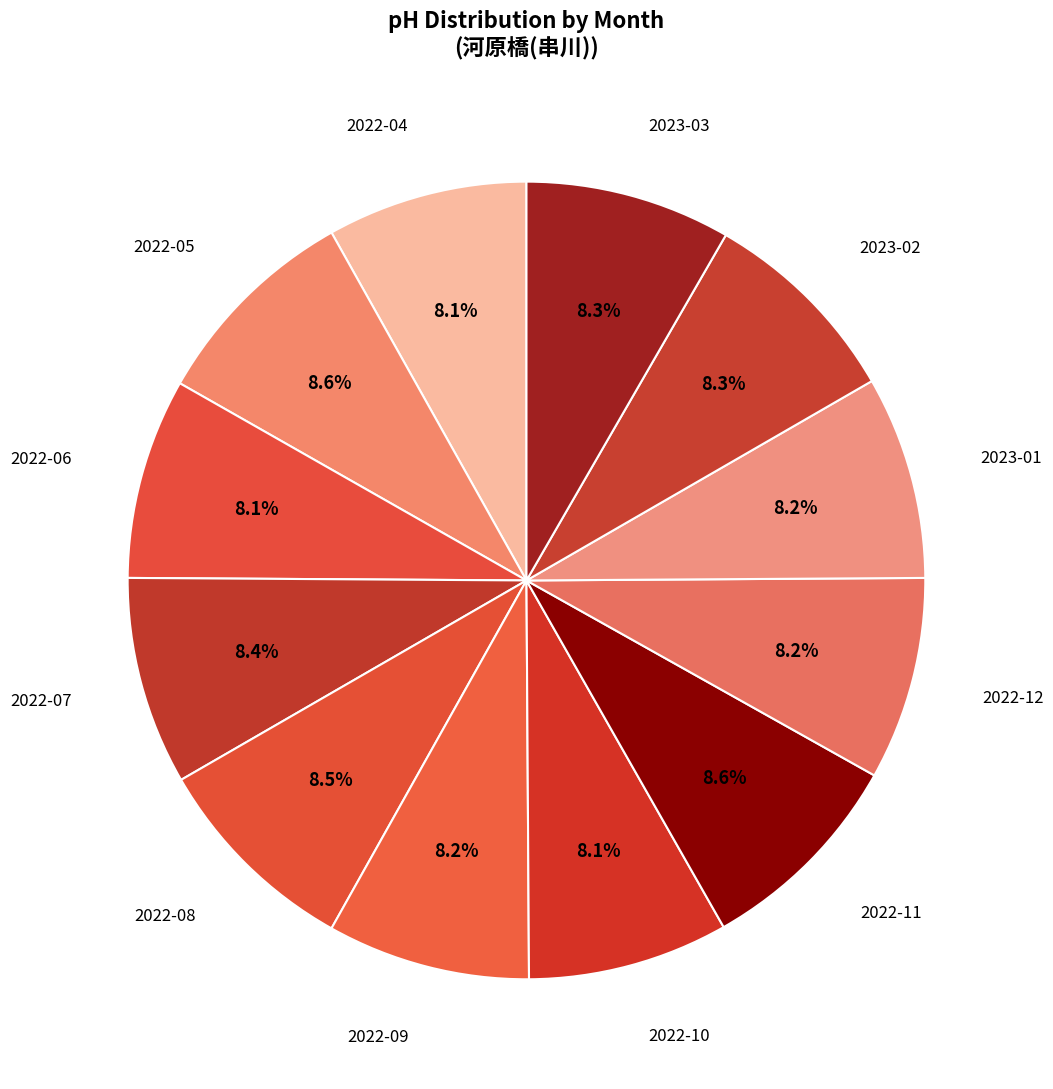

To the nearest percent, what percentage of the pie is 2022-11?

9%